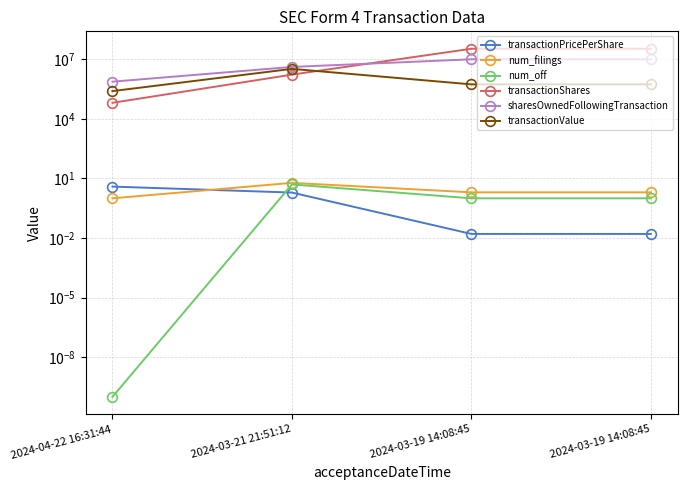

What is the average value of the num_filings series?

2.8